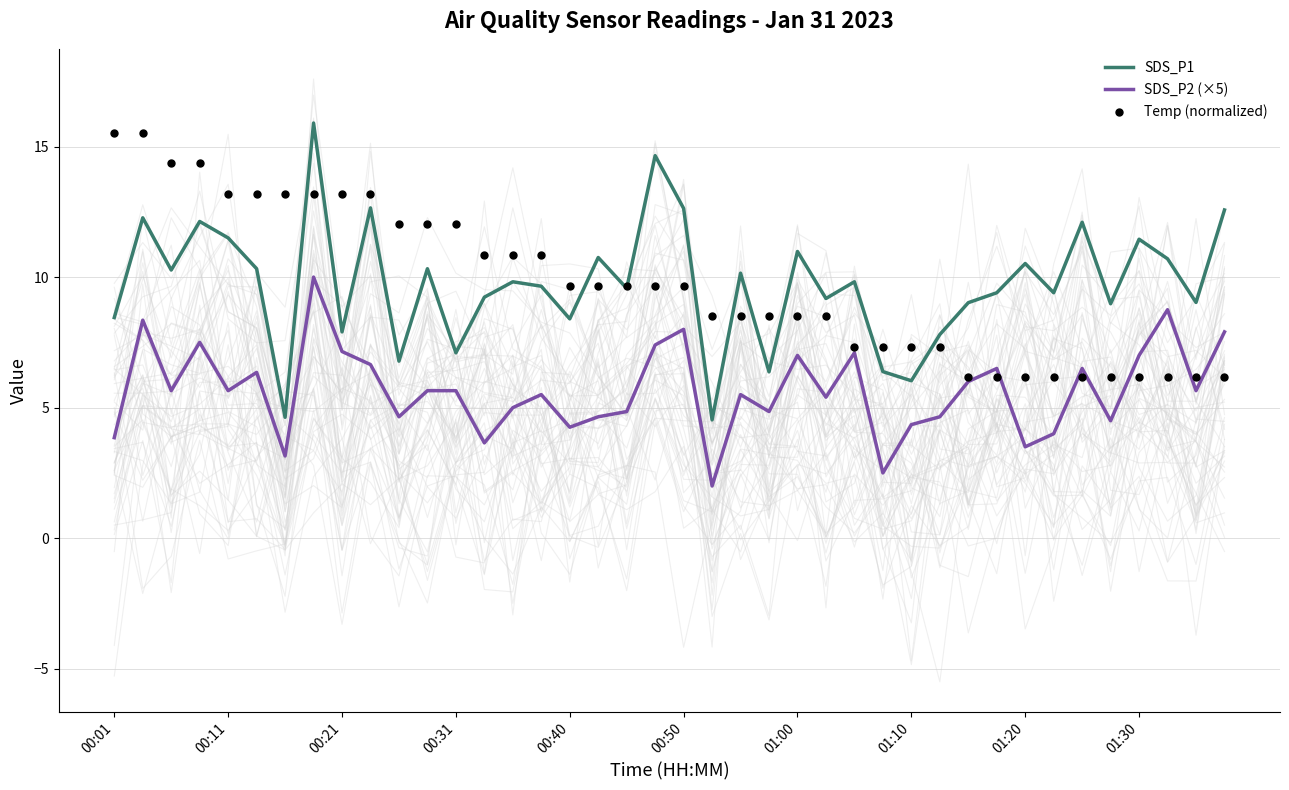

At how many categories does at least one series exceed 8?

37